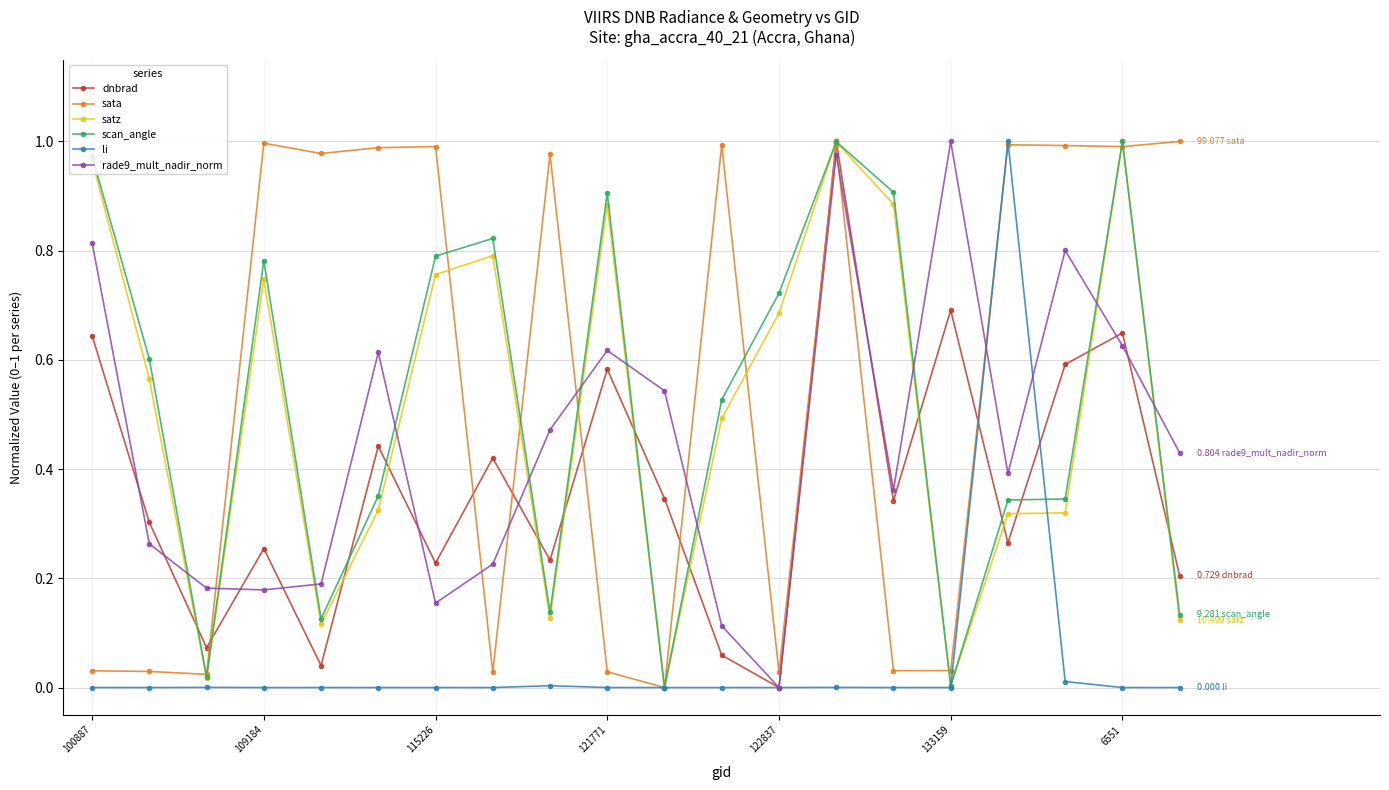

How many lines are shown in the chart?

6